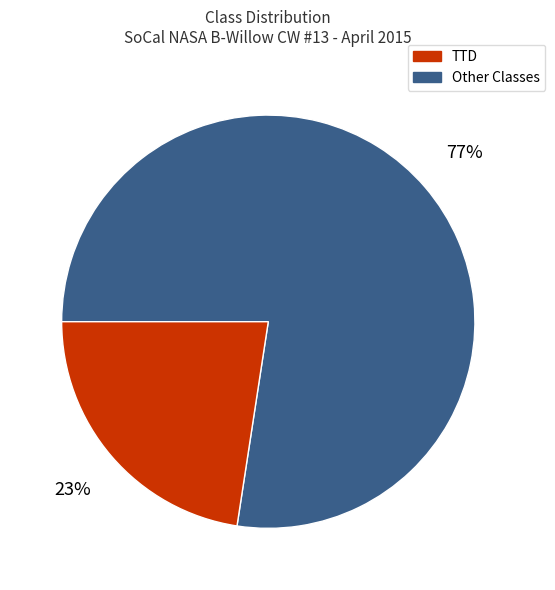

How many slices are in this pie chart?

2